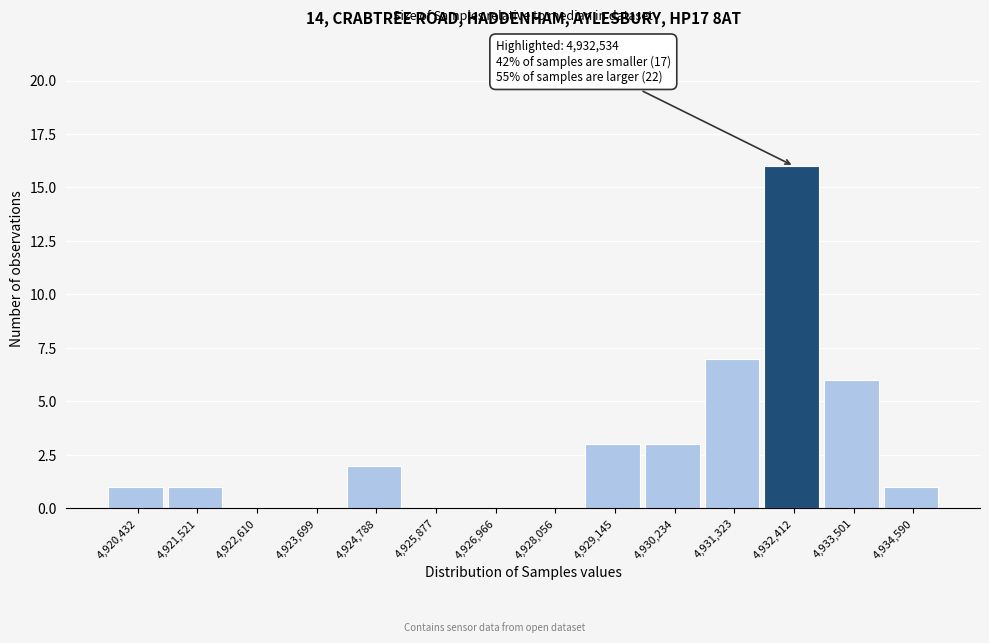

Reading right to left, transcribe all the data shown in this chart.

4,934,590=1	4,933,501=6	4,932,412=16	4,931,323=7	4,930,234=3	4,929,145=3	4,928,056=0	4,926,966=0	4,925,877=0	4,924,788=2	4,923,699=0	4,922,610=0	4,921,521=1	4,920,432=1